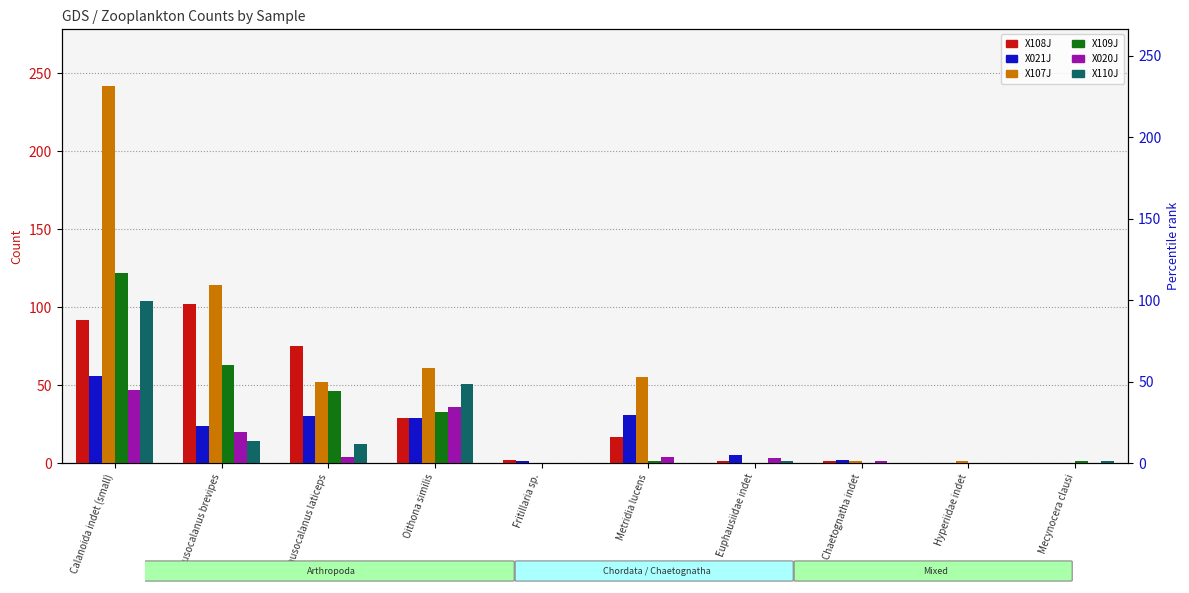

What is the average value of the X021J series?

18